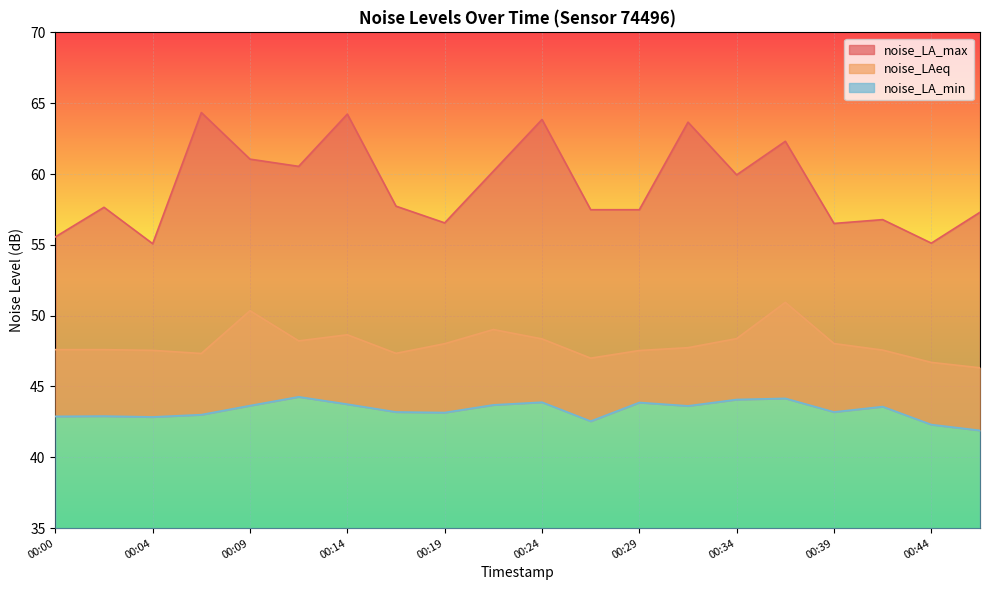

At which label is noise_LAeq closest to 48?

00:19